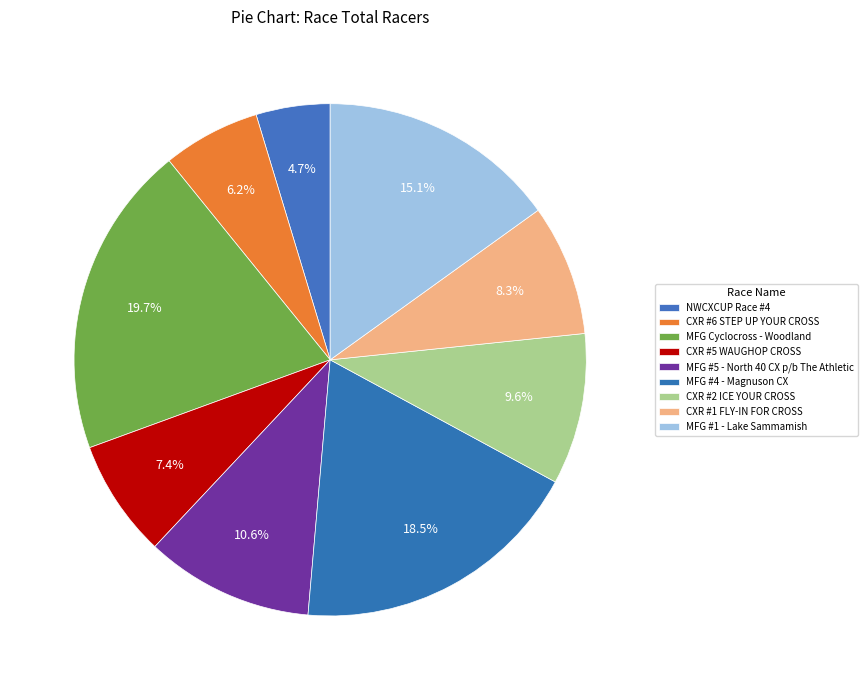

What is the change in value from CXR #6 STEP UP YOUR CROSS to CXR #1 FLY-IN FOR CROSS?

+10